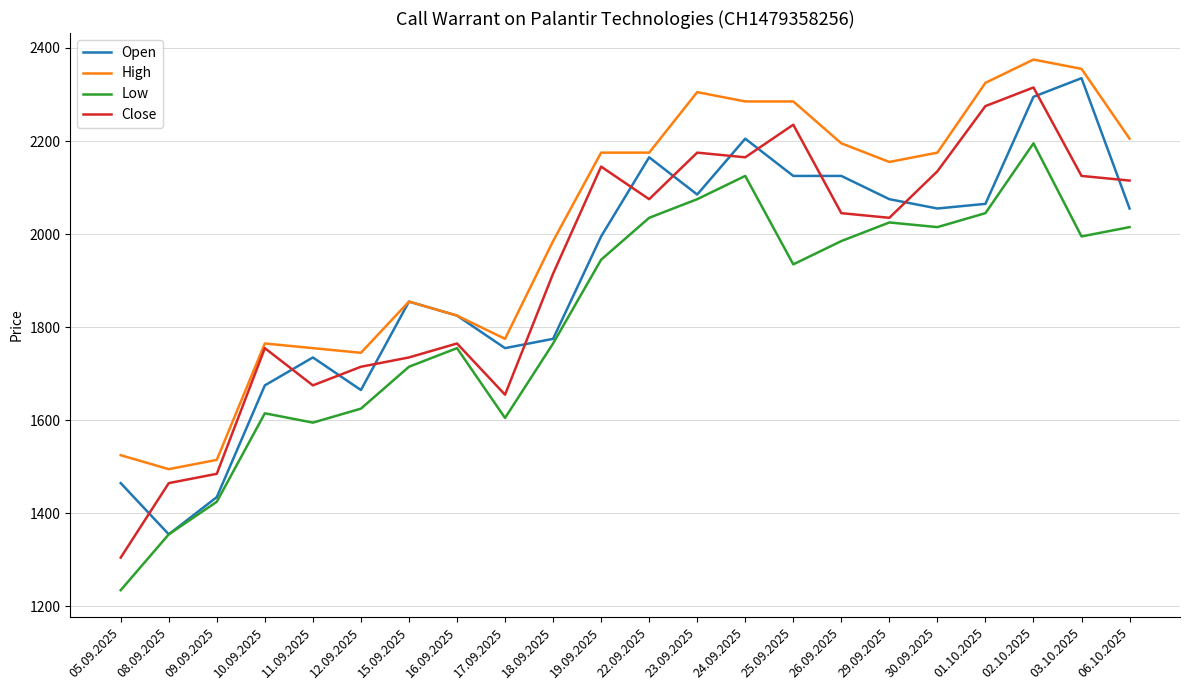

What is the average value of the High series?

2011